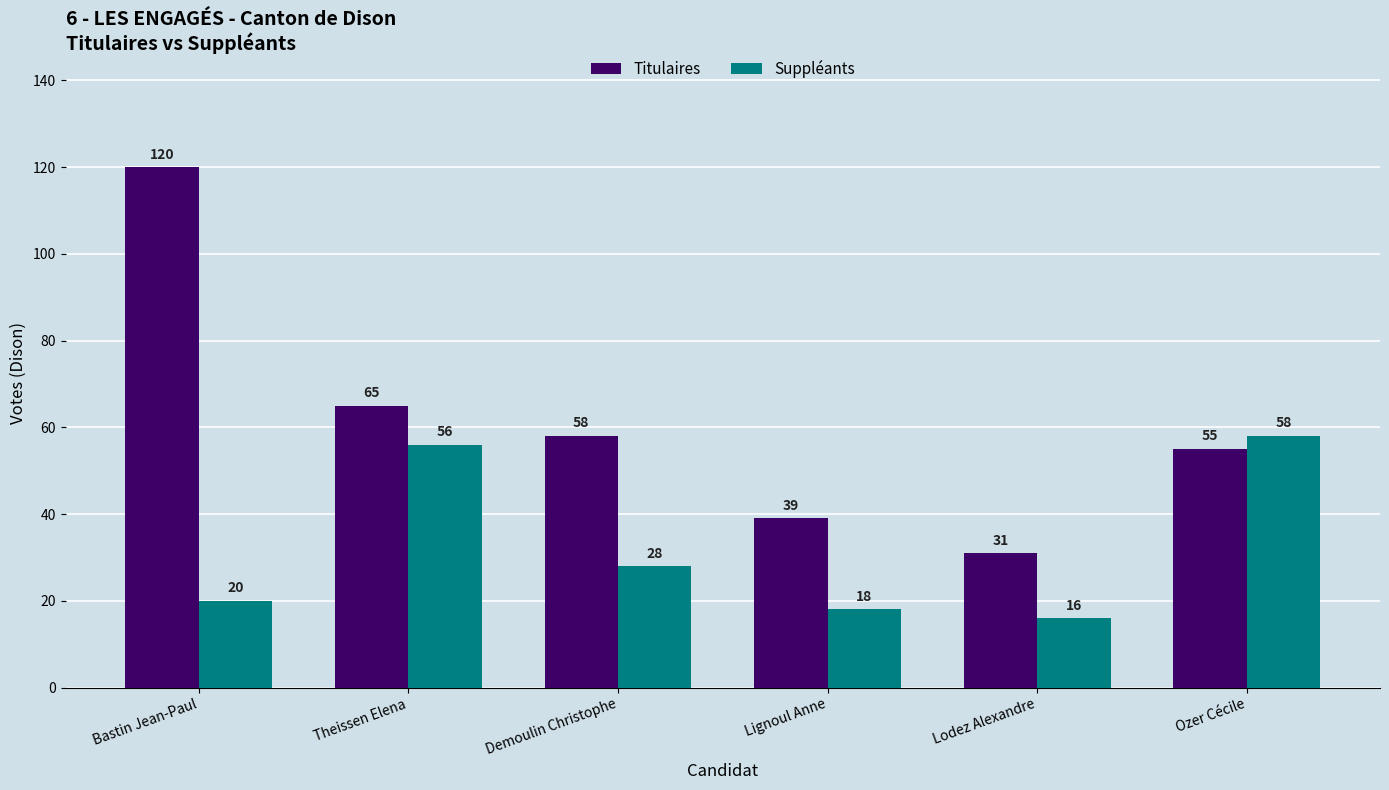

What is the minimum value for Titulaires?

31